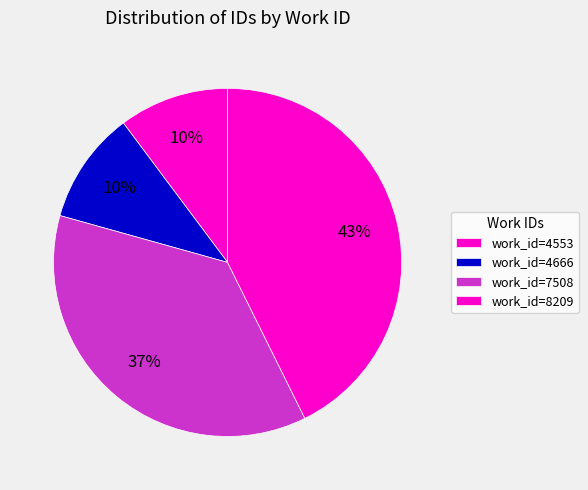

How many segments does this pie chart have?

4